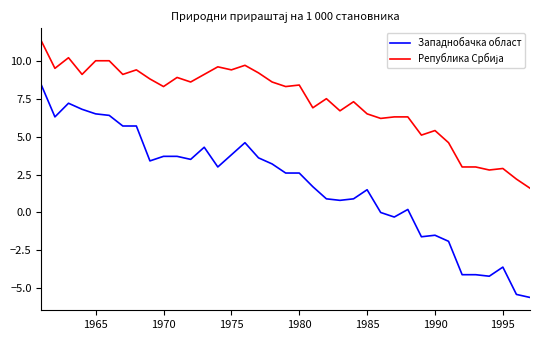

What is the difference between the maximum and minimum values in the Западнобачка област series?

14.0